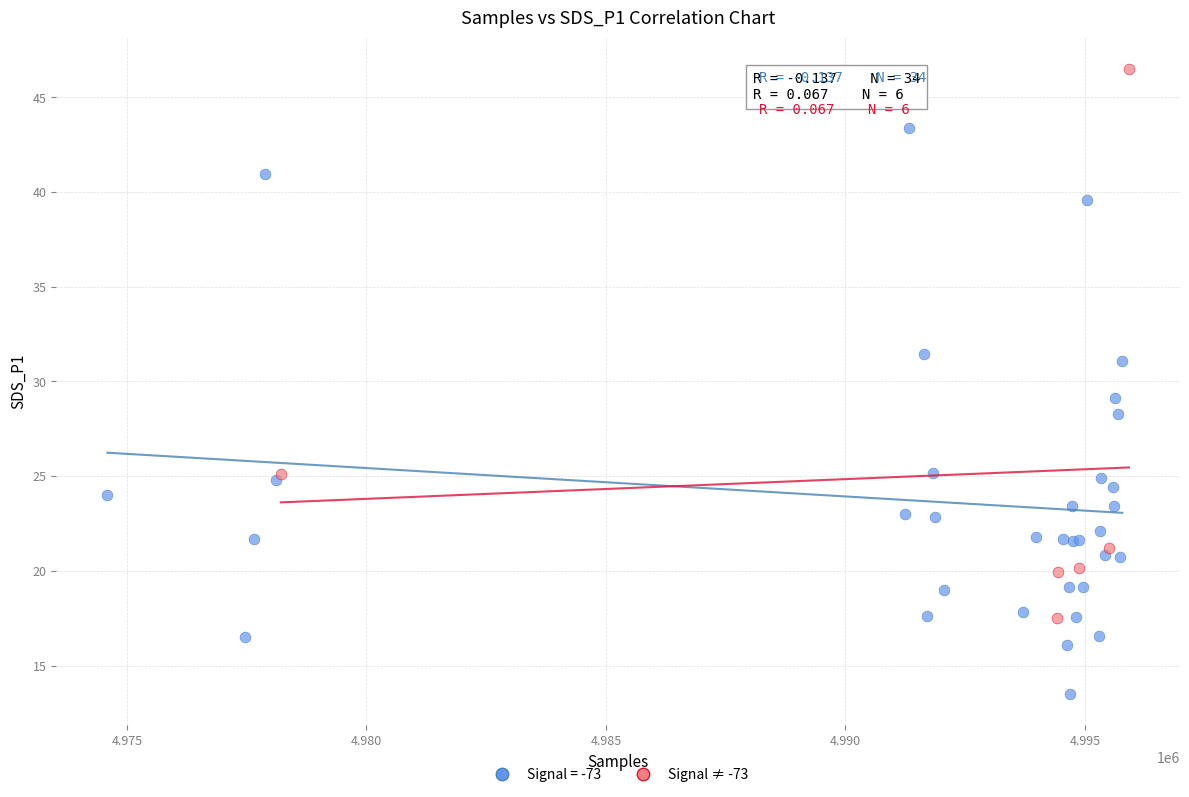

Which series reaches the minimum Y coordinate?

Signal = -73